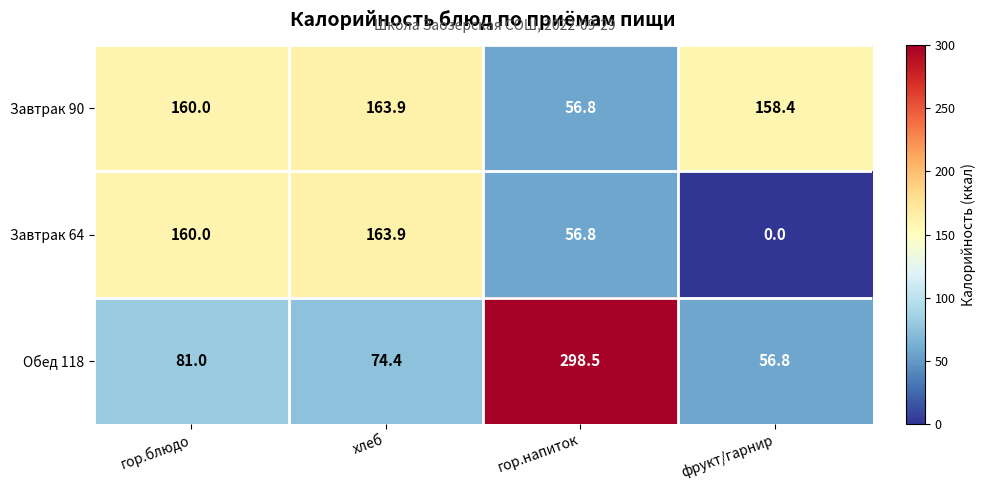

Which series has the widest spread of values?

Обед 118